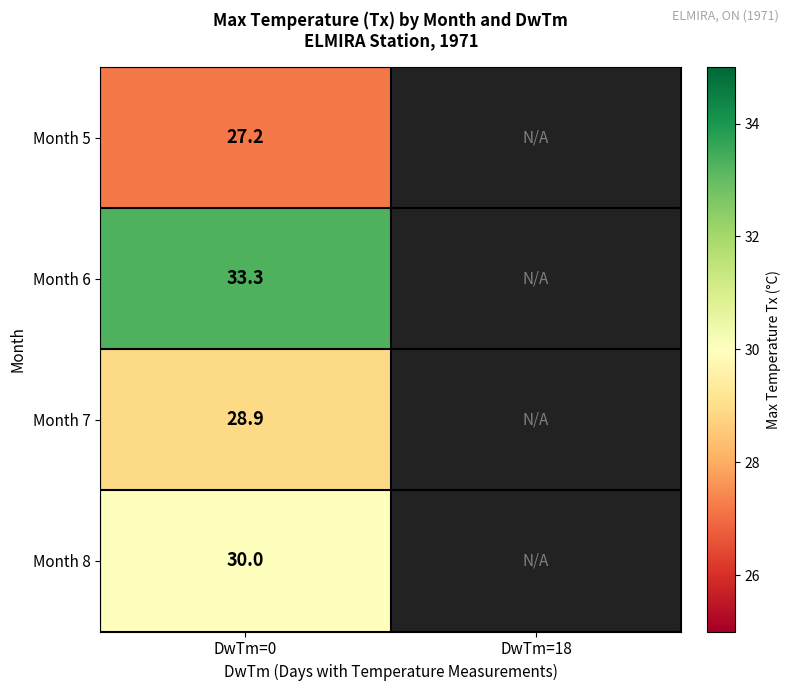

At how many categories does at least one series exceed 29?

1